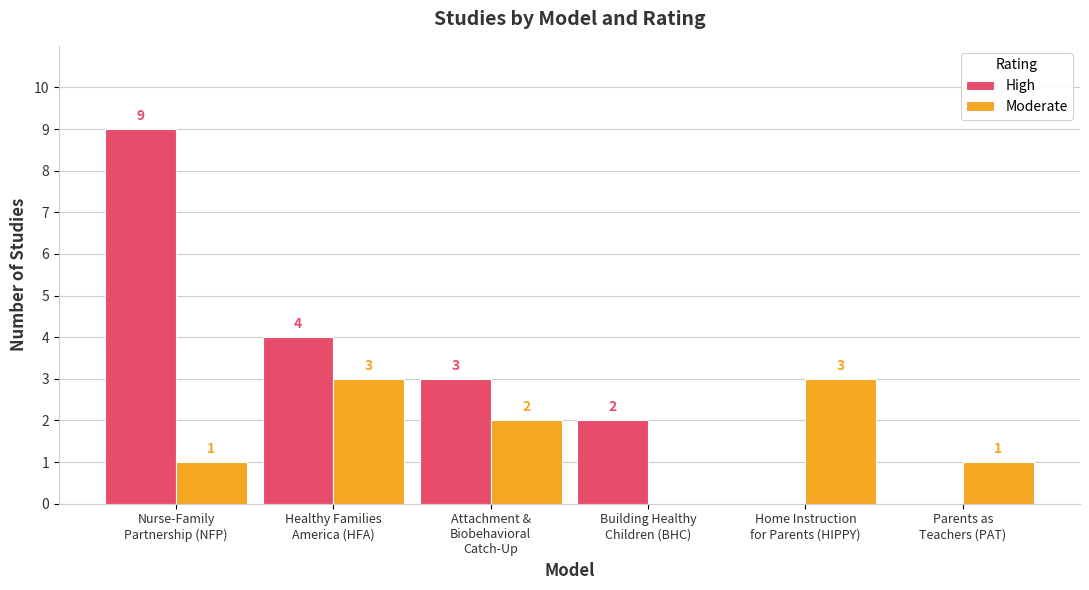

What are all the series names shown in the legend?

High, Moderate